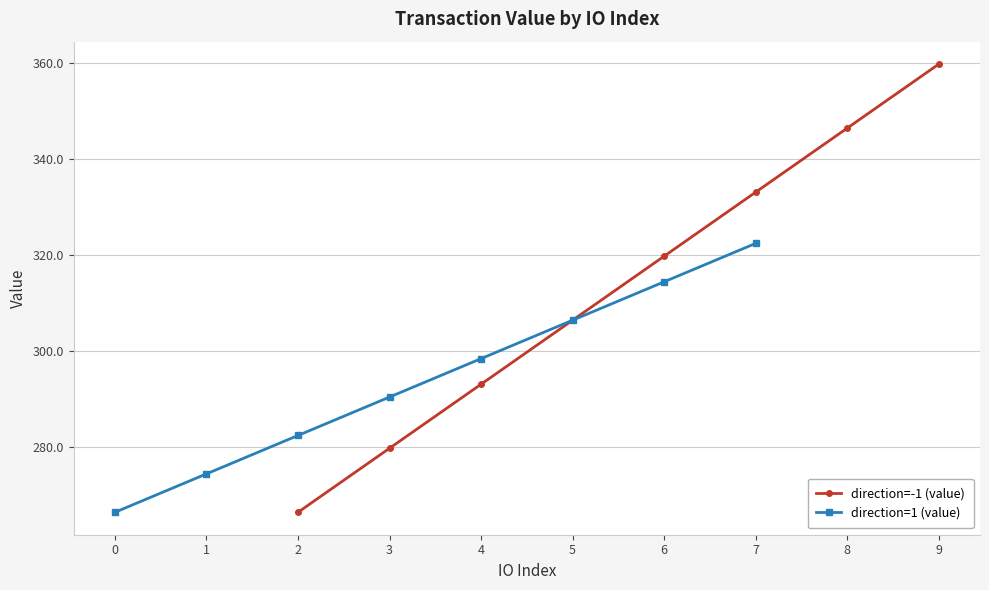

List the labels in order of direction=-1 (value) value, smallest first.

2, 3, 4, 5, 6, 7, 8, 9